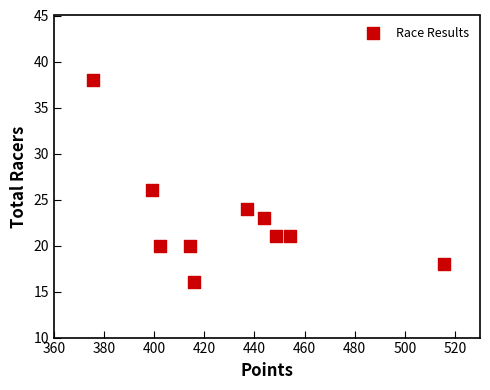

What is the range of Y values (max minus min)?

22